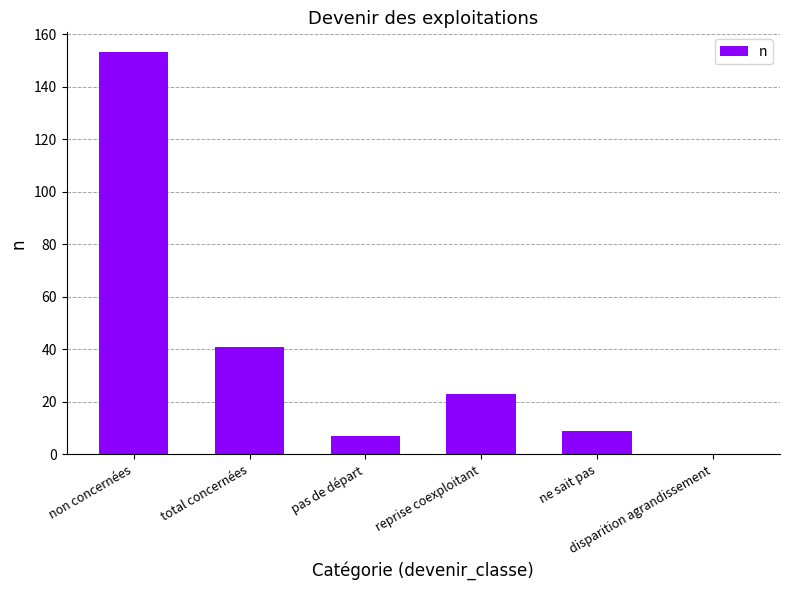

Reading right to left, extract all data points from this chart.

0	9	23	7	41	153